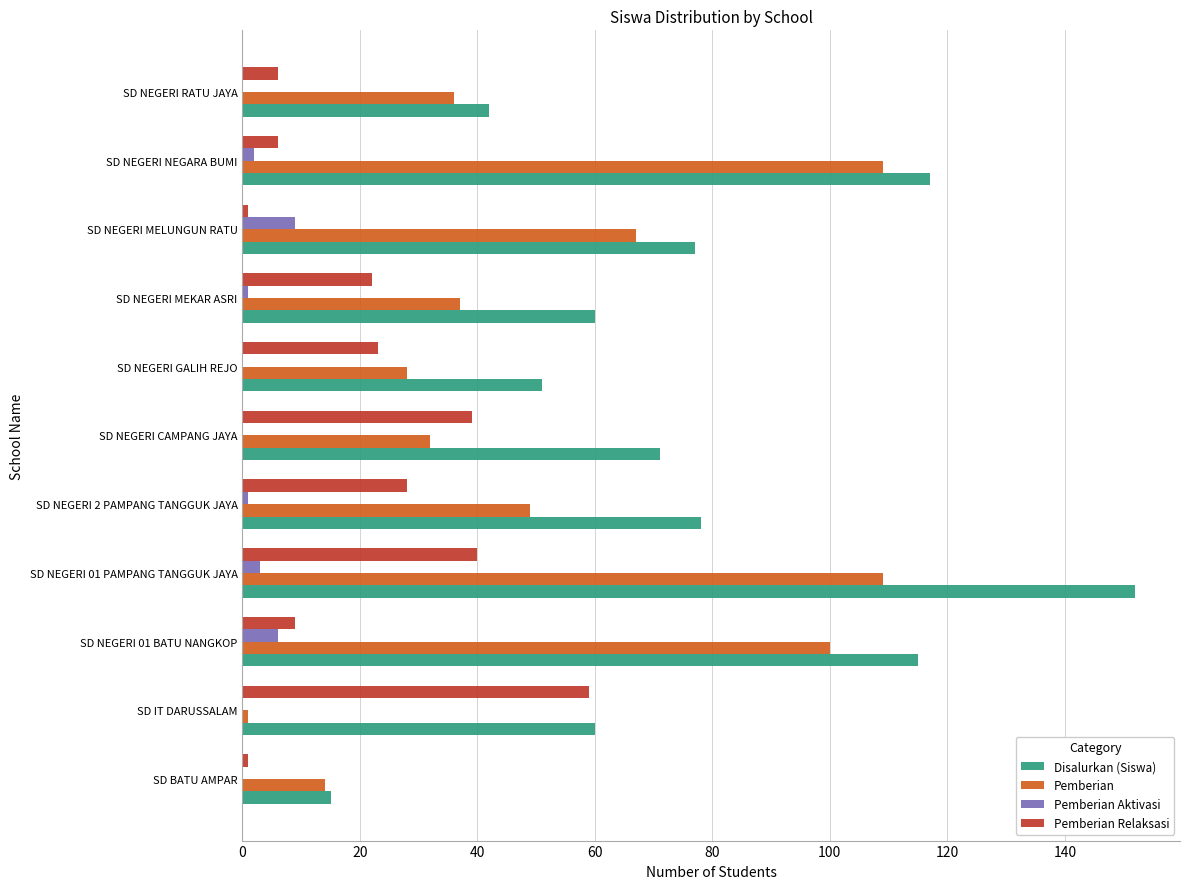

Between SD BATU AMPAR and SD NEGERI MEKAR ASRI, which series saw the biggest shift?

Disalurkan (Siswa)